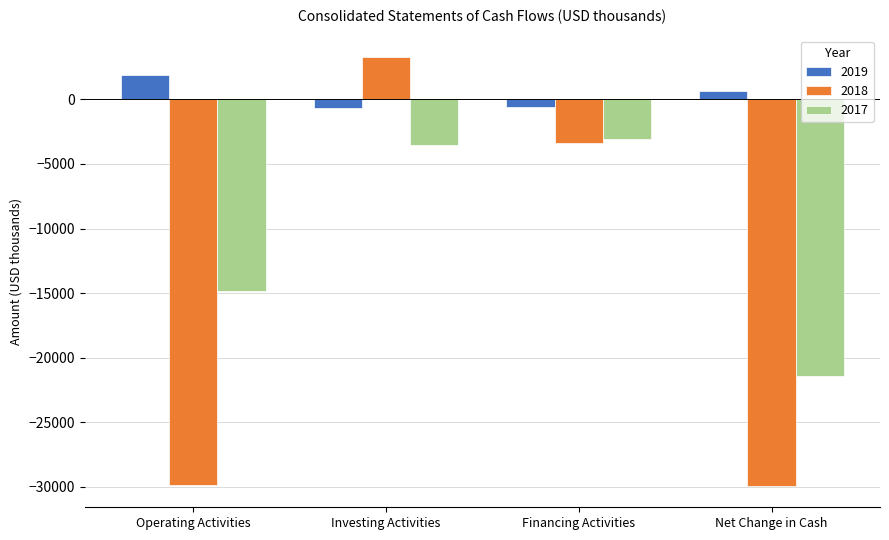

Rank the series by their average value, from highest to lowest.

2019, 2017, 2018